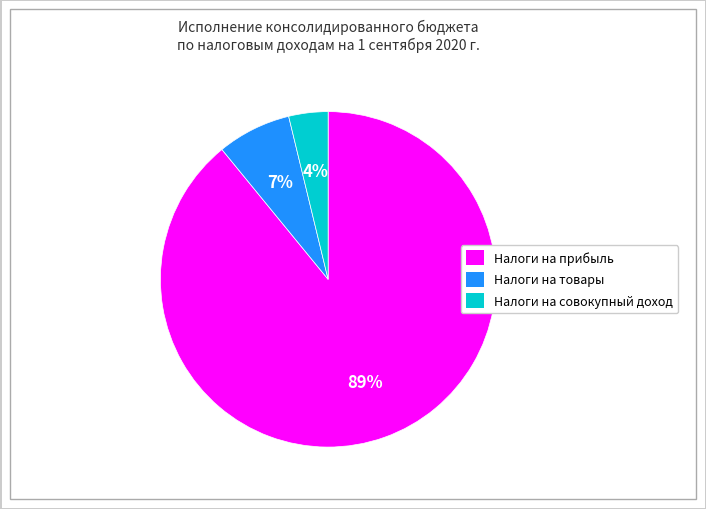

Which slice represents more than half of the pie?

Налоги на прибыль